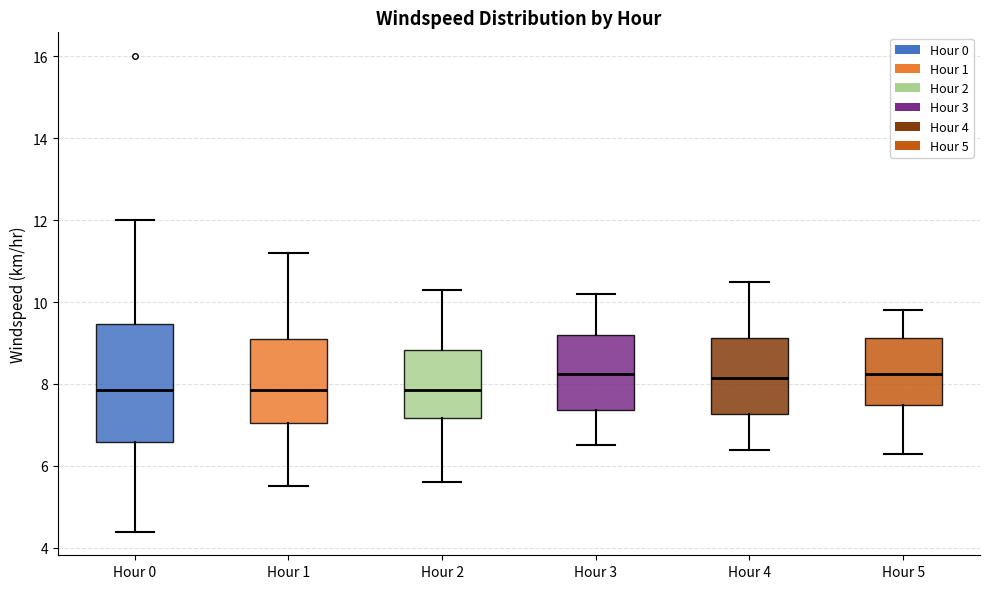

Reading left to right, read every box against the y-axis: the position of its median line, the range the box covers, and the ends of its whiskers. The values are not printed on the chart, so give them approximately, as read against the axis.

Hour 0: median 7.8, box 6.6 to 9.4, whiskers 4.4 to 12.0
Hour 1: median 7.8, box 7.0 to 9.2, whiskers 5.6 to 11.2
Hour 2: median 7.8, box 7.2 to 8.8, whiskers 5.6 to 10.4
Hour 3: median 8.2, box 7.4 to 9.2, whiskers 6.6 to 10.2
Hour 4: median 8.2, box 7.2 to 9.2, whiskers 6.4 to 10.6
Hour 5: median 8.2, box 7.4 to 9.2, whiskers 6.4 to 9.8